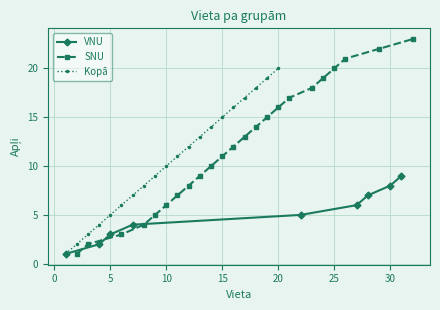

True or false: there are more than 2 points higher than both neighbors.

False